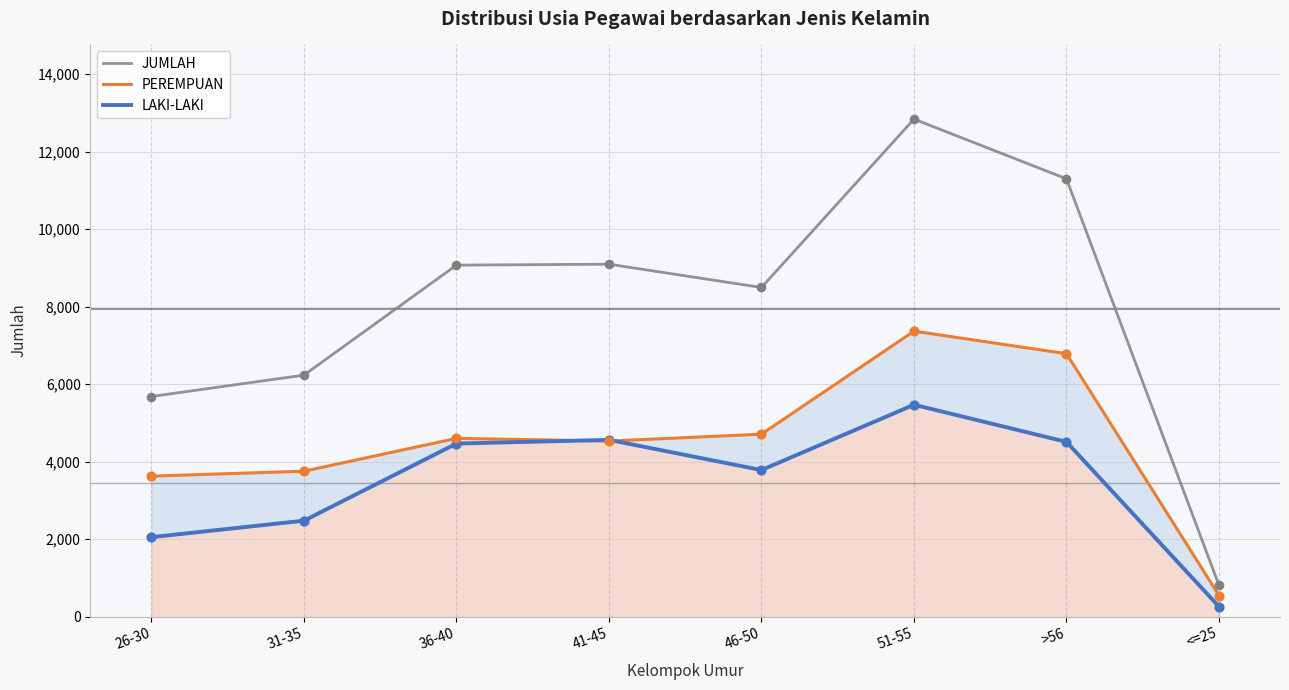

At which category is the sum across all series the highest?

51-55